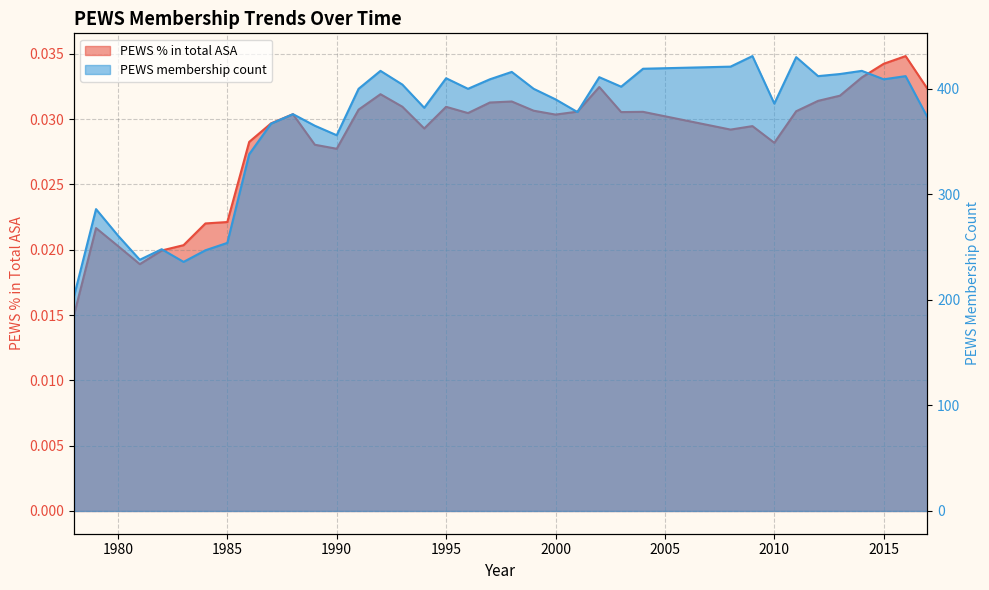

Between 1986 and 1992, which is larger?

1992